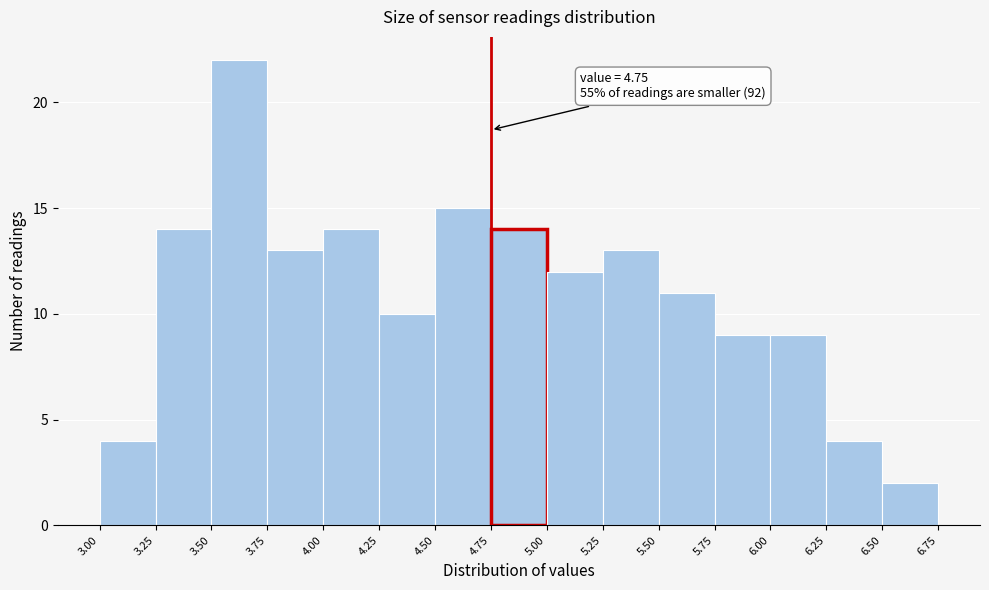

Over which range of the x-axis is the bar tallest?

3.50 to 3.75